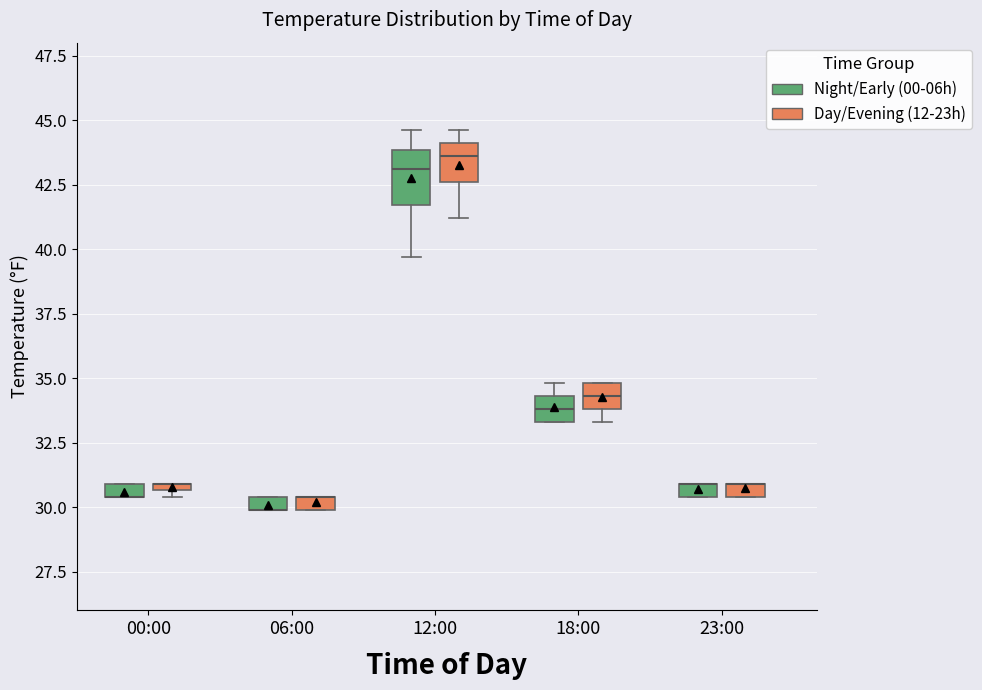

Where is the lower edge of the box for 00:00 (Night/Early (00-06h)) on the y-axis? The values are not printed on the chart, so give them approximately, as read against the axis.

30.5